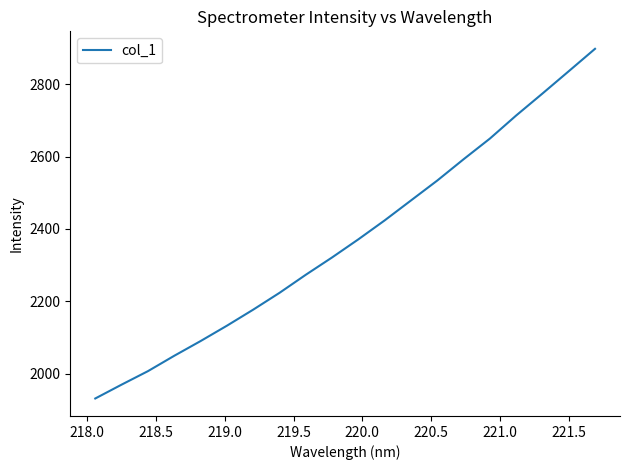

What is the maximum value shown in the chart?

2897.7